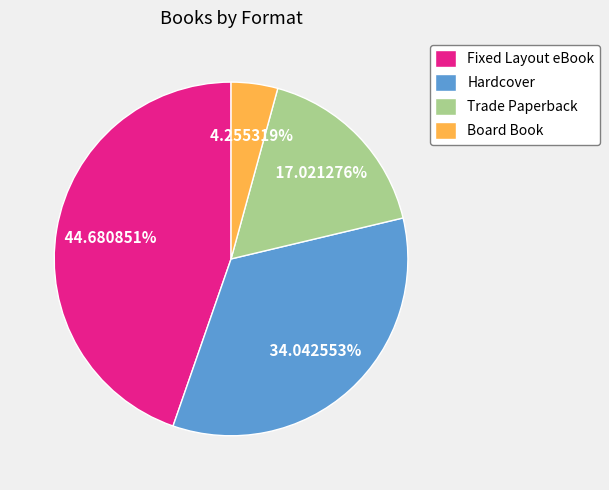

To the nearest percent, what is the difference between the largest and smallest slice percentages?

40%